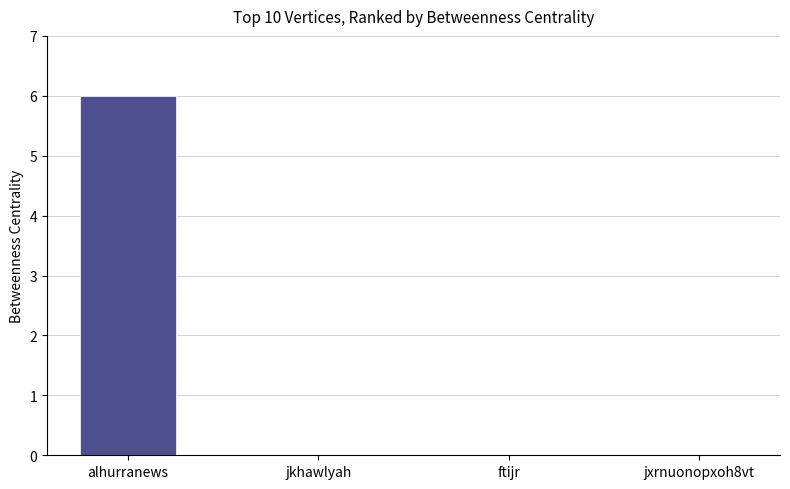

Are the bars grouped side by side (vs. stacked)?

No